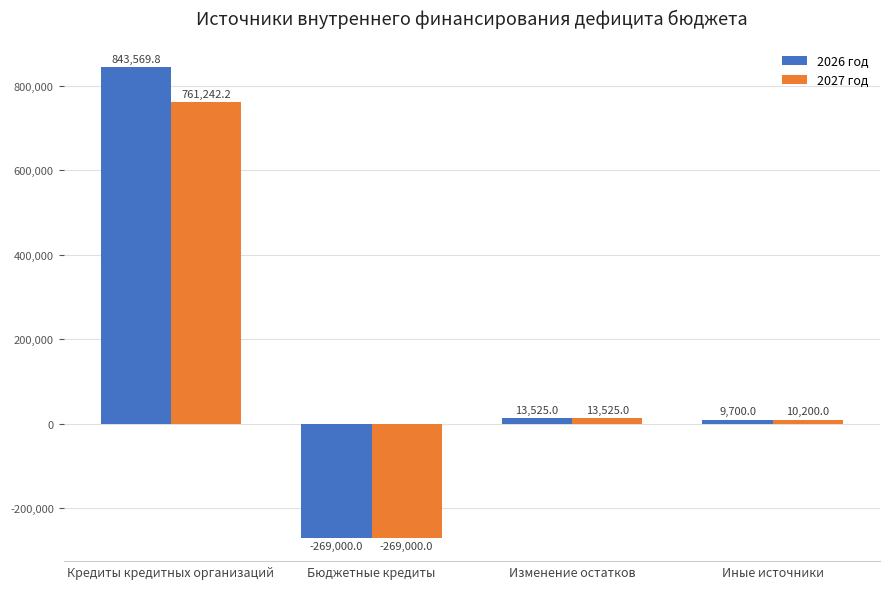

The 2026 год series shows 1313260.4 at Кредиты кредитных организаций. True or false?

False